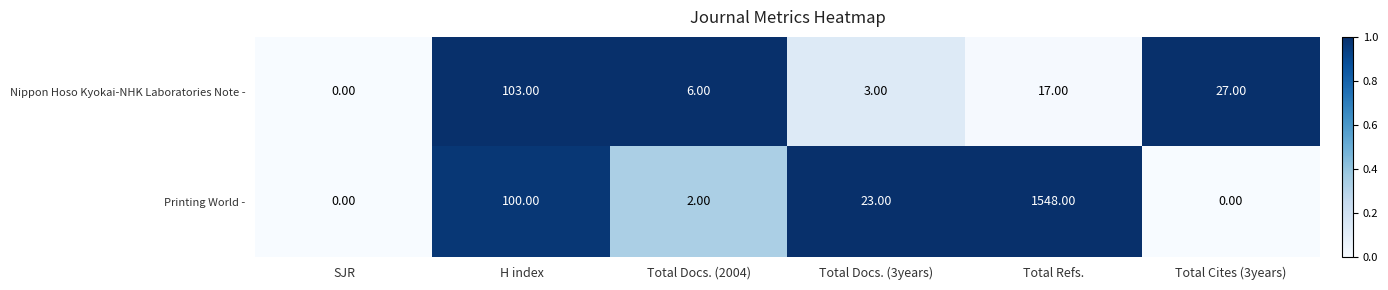

At which label does Printing World - first exceed 23?

H index